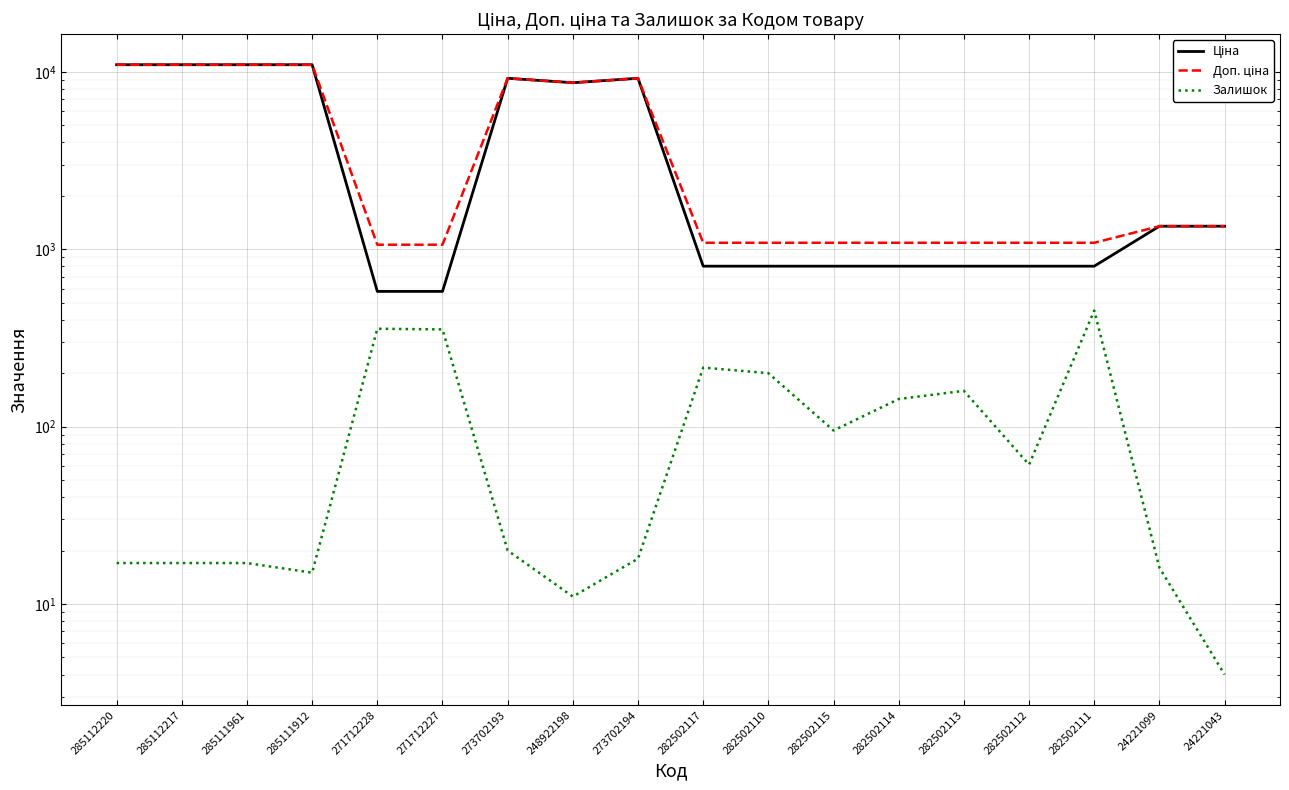

What position from the left is 248922198?

8